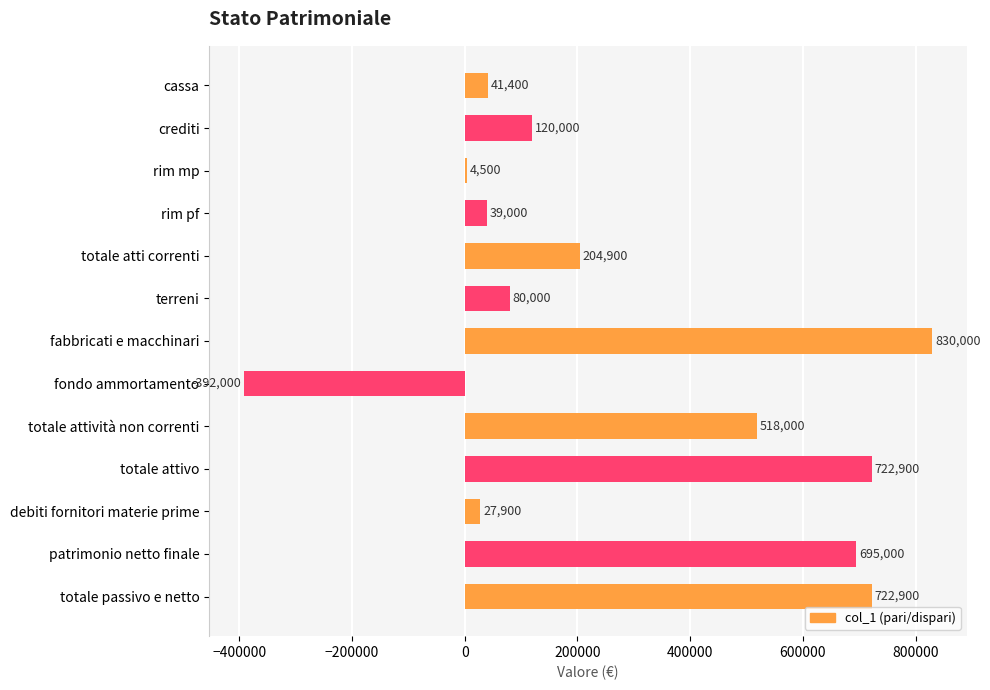

Are the bars grouped side by side (vs. stacked)?

No